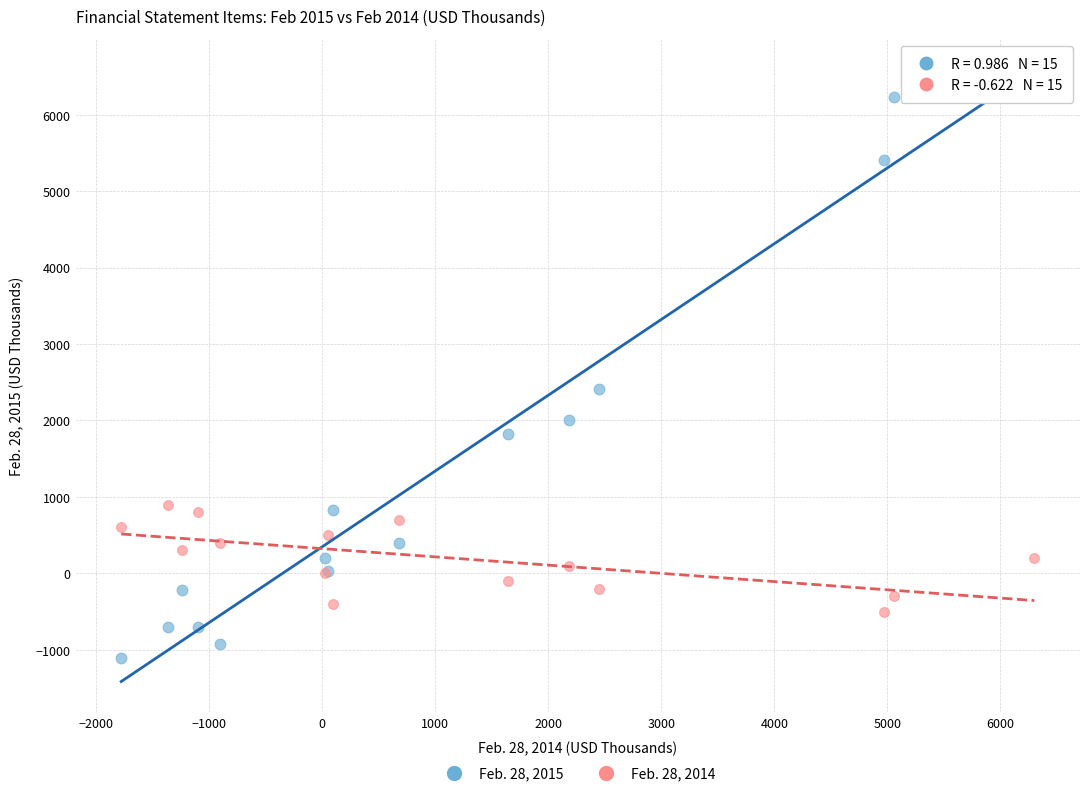

Which series reaches the maximum Y coordinate?

Feb. 28, 2015